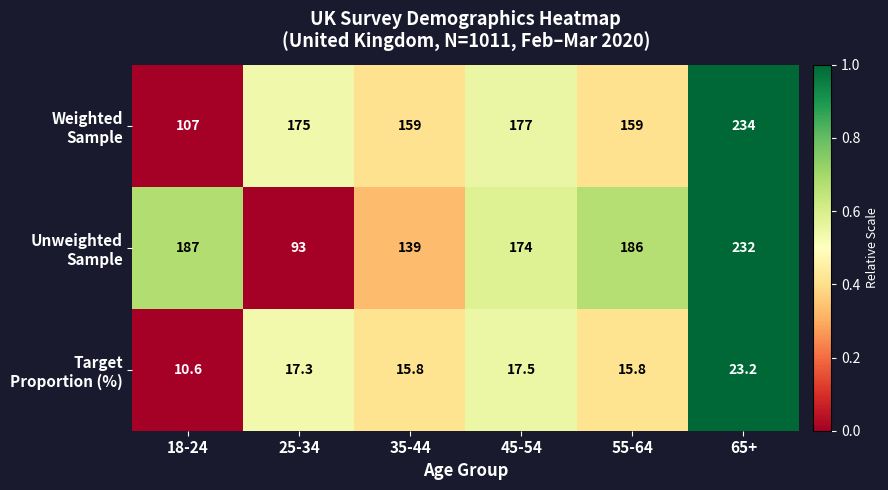

What is the spread (max minus min) of values at 45-54?

159.5